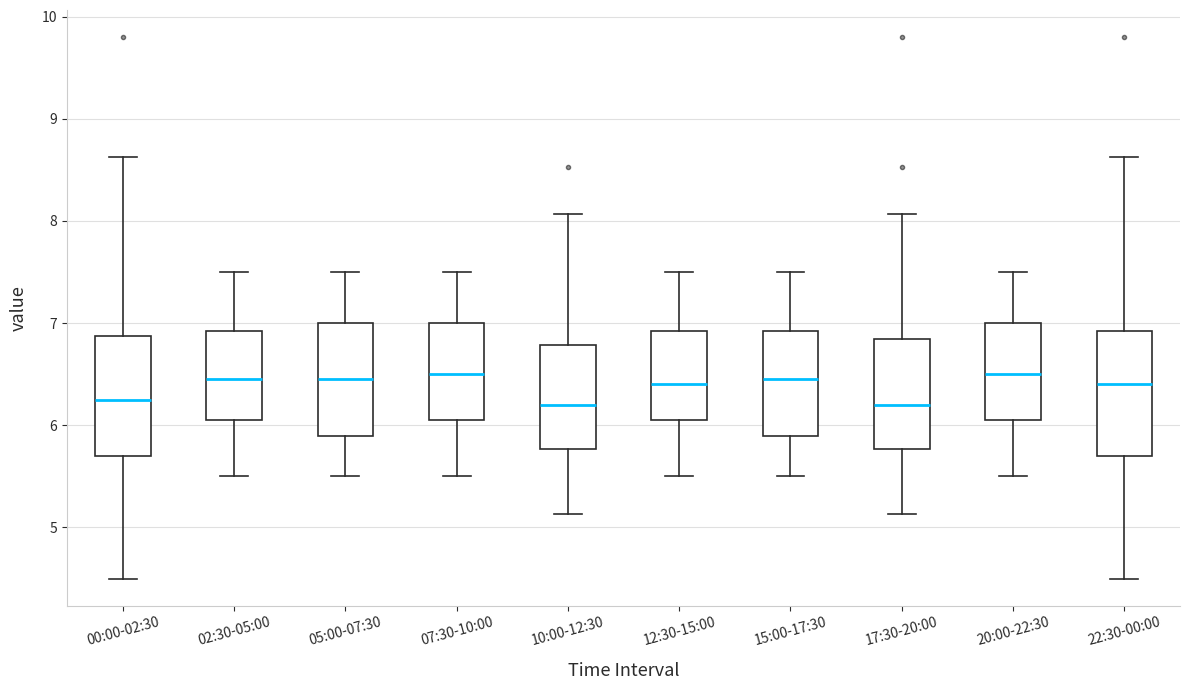

Reading left to right, transcribe this box plot: for each box, give where its median line is, the range the box spans, and where its two whiskers end, as read against the y-axis. The values are not printed on the chart, so give them approximately, as read against the axis.

00:00-02:30: median 6.3, box 5.7 to 6.9, whiskers 4.5 to 8.6
02:30-05:00: median 6.5, box 6.1 to 6.9, whiskers 5.5 to 7.5
05:00-07:30: median 6.5, box 5.9 to 7.0, whiskers 5.5 to 7.5
07:30-10:00: median 6.5, box 6.1 to 7.0, whiskers 5.5 to 7.5
10:00-12:30: median 6.2, box 5.8 to 6.8, whiskers 5.1 to 8.1
12:30-15:00: median 6.4, box 6.1 to 6.9, whiskers 5.5 to 7.5
15:00-17:30: median 6.5, box 5.9 to 6.9, whiskers 5.5 to 7.5
17:30-20:00: median 6.2, box 5.8 to 6.8, whiskers 5.1 to 8.1
20:00-22:30: median 6.5, box 6.1 to 7.0, whiskers 5.5 to 7.5
22:30-00:00: median 6.4, box 5.7 to 6.9, whiskers 4.5 to 8.6